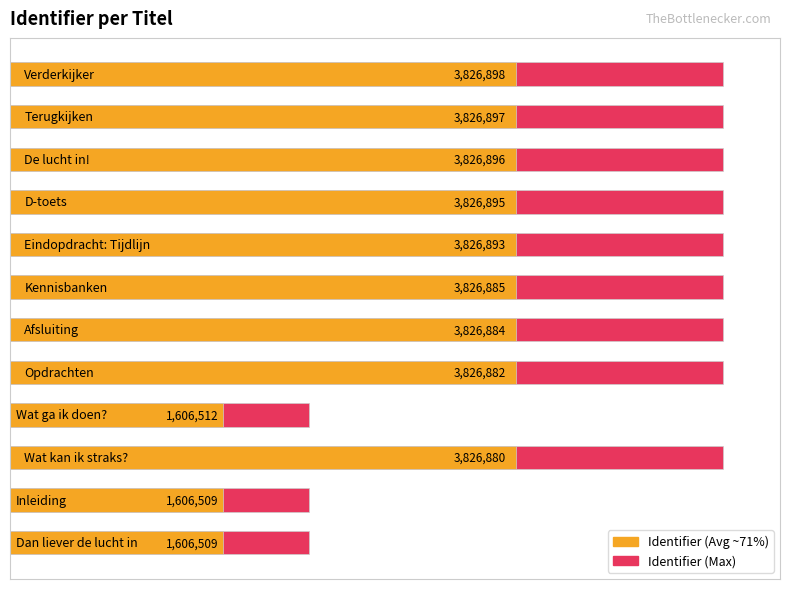

What are all the series names shown in the legend?

Identifier (Max), Identifier (Avg ~71%)